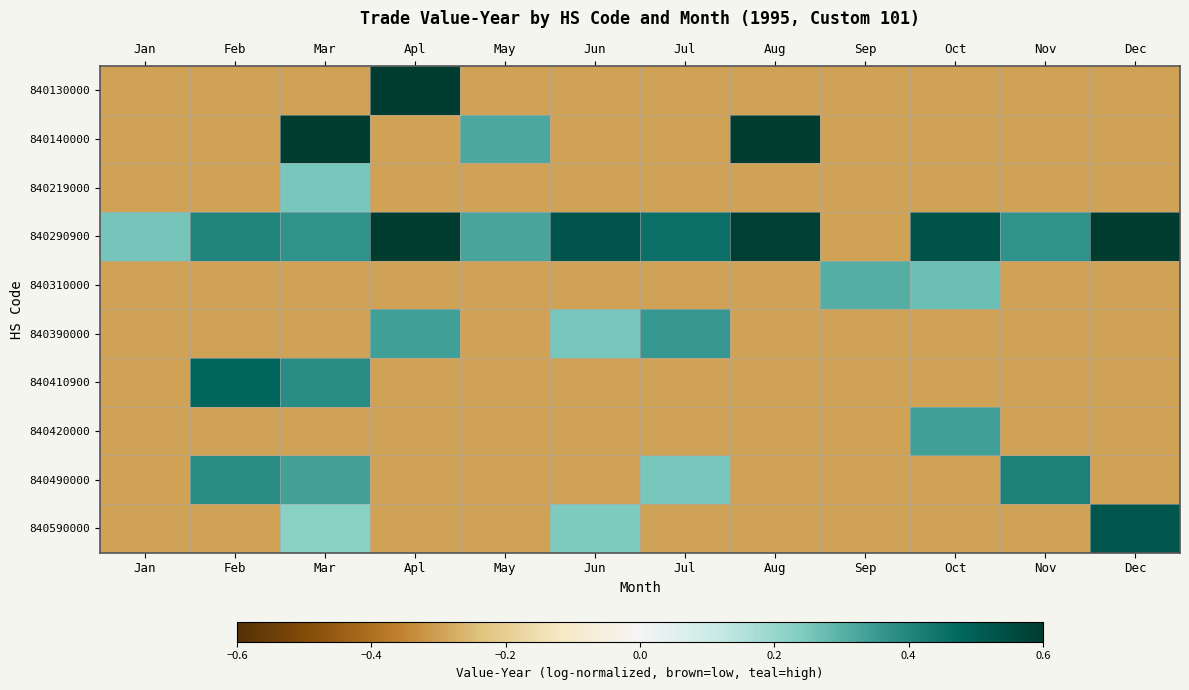

At how many categories does at least one series exceed 0?

12